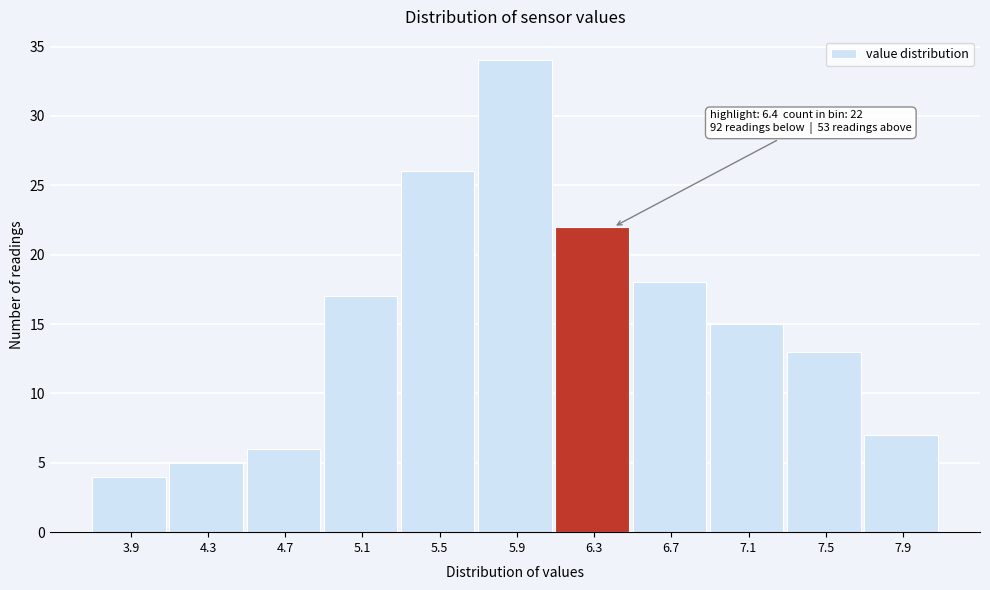

Over which range of the x-axis is the bar tallest?

5.7 to 6.1